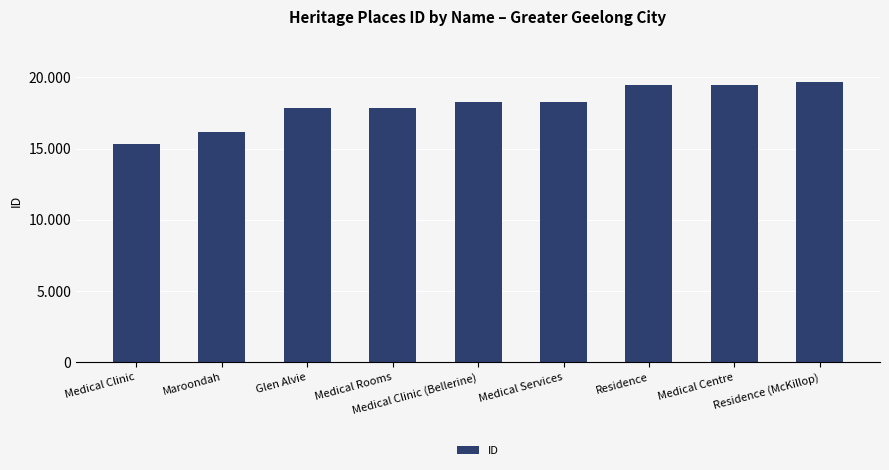

Does the chart contain any negative values?

No